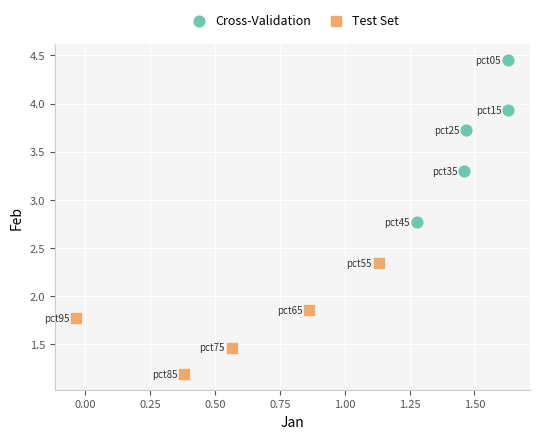

Which series has the widest spread of Y values?

Cross-Validation